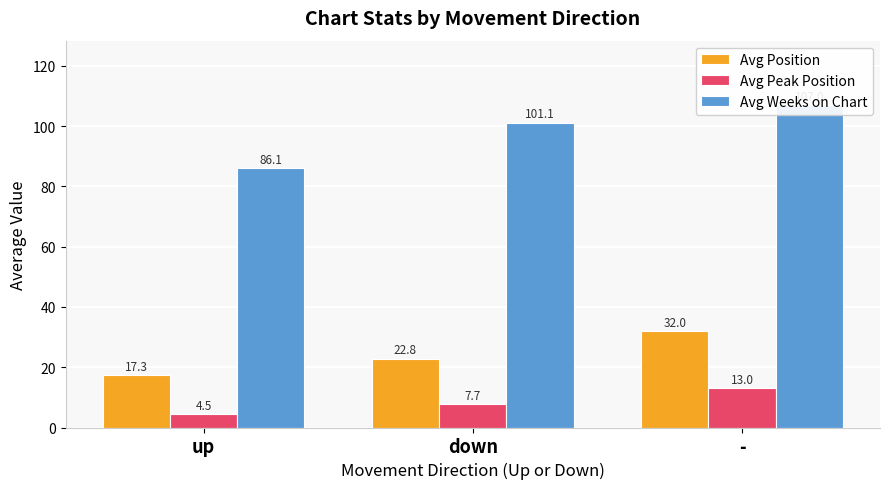

What is the difference between the Avg Peak Position values at down and up?

3.2